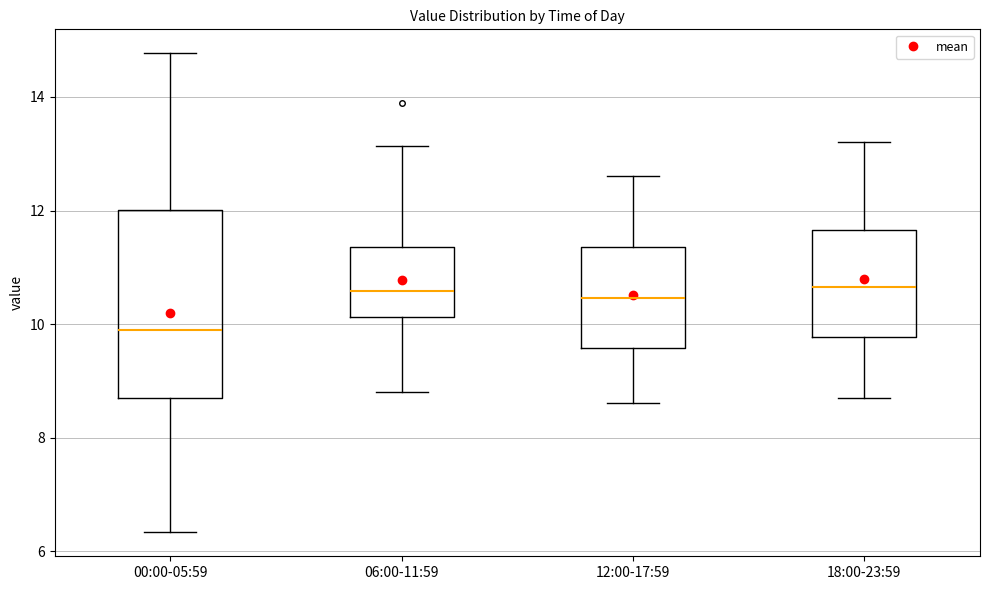

Comparing the boxes themselves (not the whiskers), which one is the tallest?

00:00-05:59